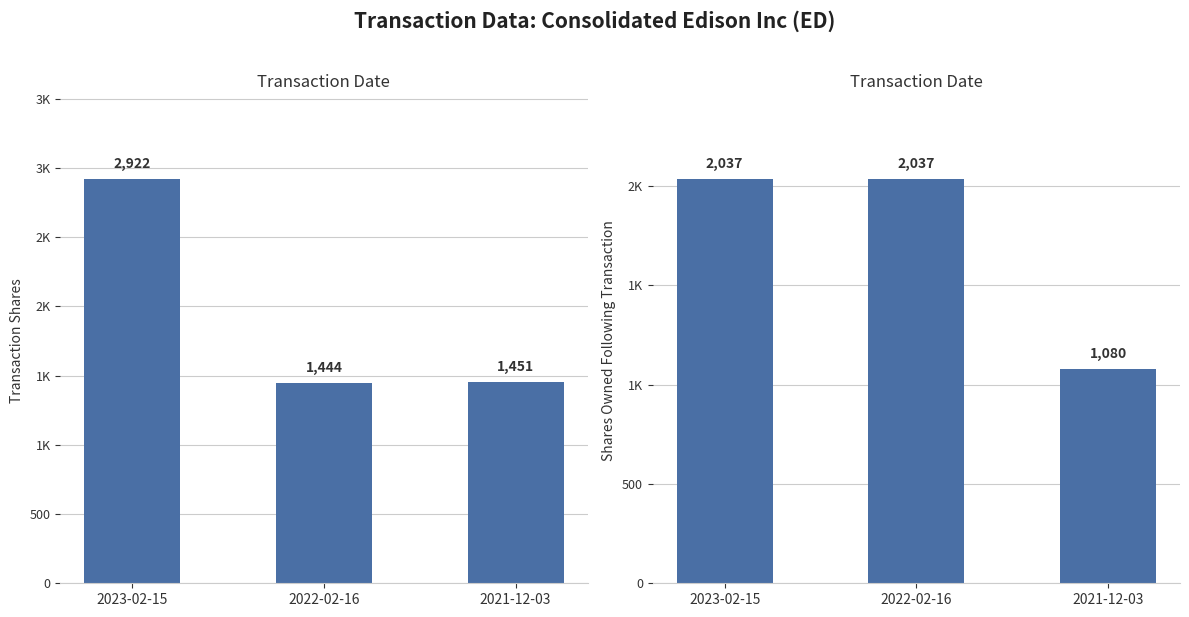

What is the difference between the sharesOwnedFollowingTransaction values at 2021-12-03 and 2022-02-16?

957